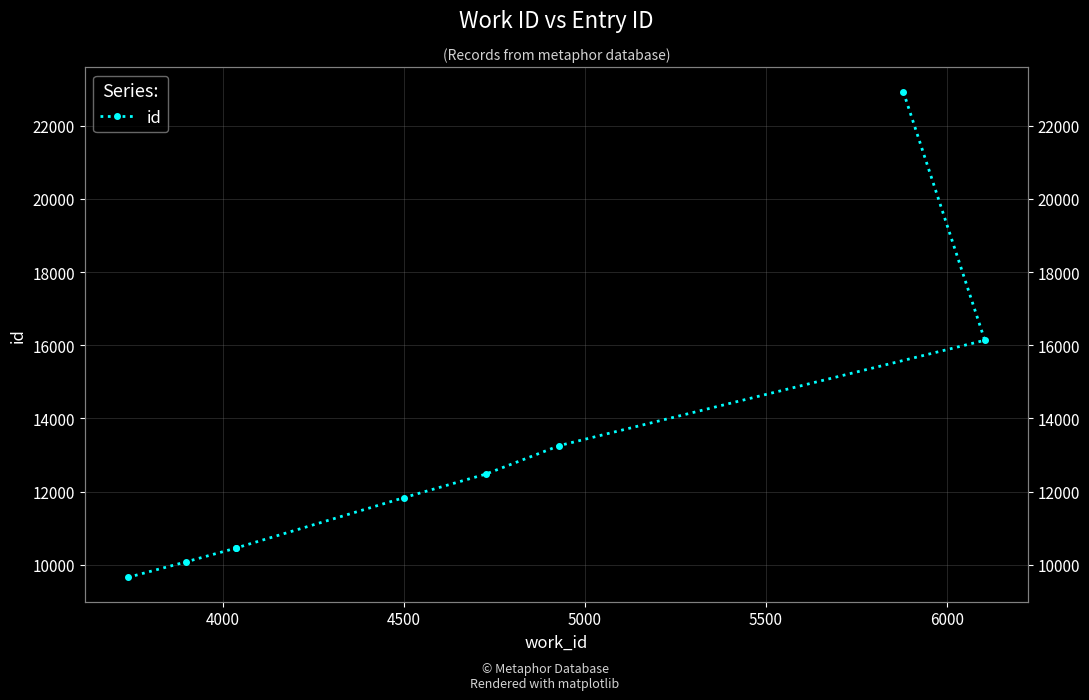

Count the number of values greater than 11838.

4